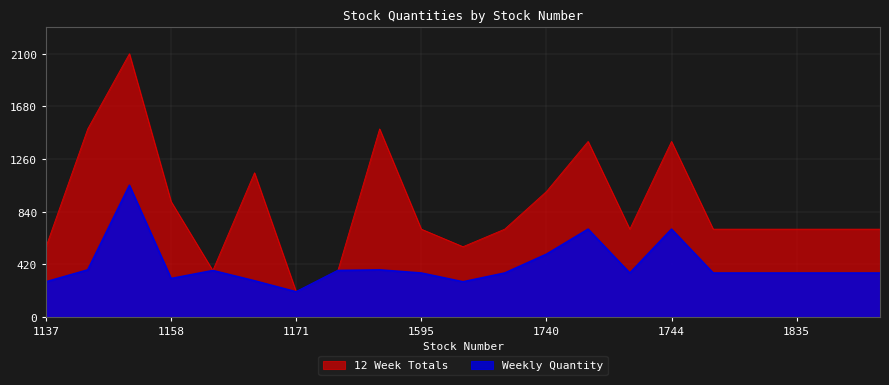

What is the value of the Weekly Quantity point at the 2nd from the left?

375